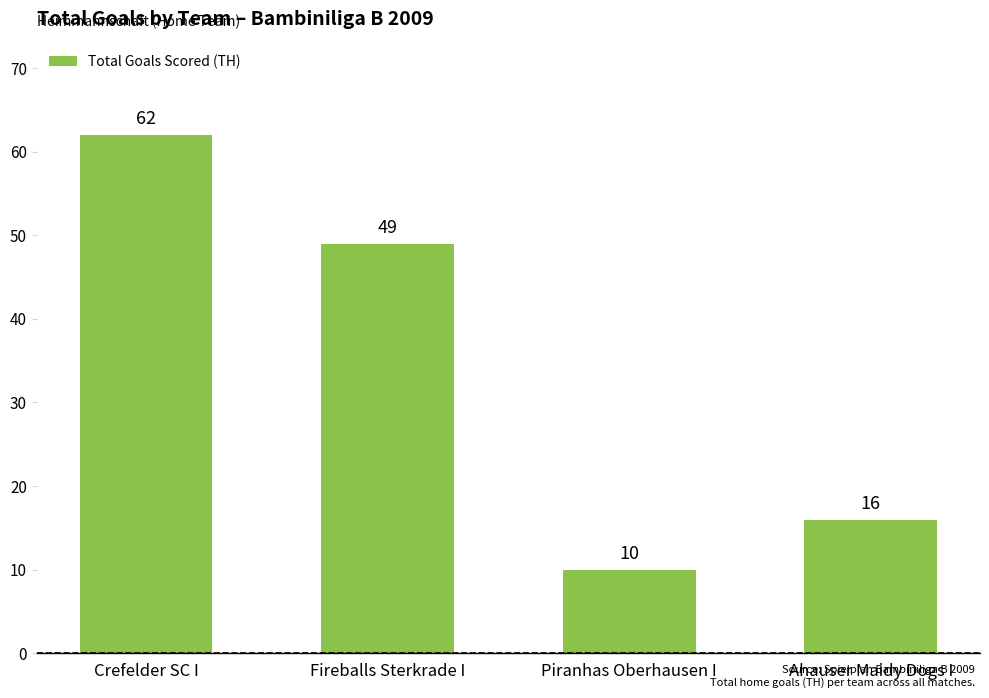

Which has a higher value, Crefelder SC I or Fireballs Sterkrade I?

Crefelder SC I